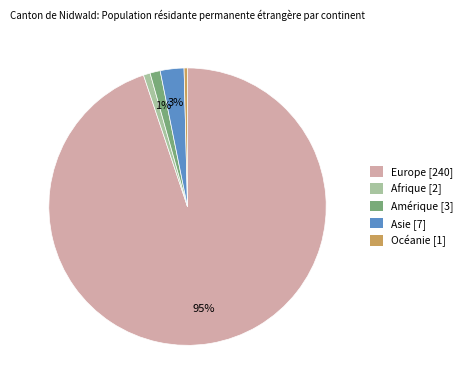

To the nearest percent, what is the average slice percentage?

20%